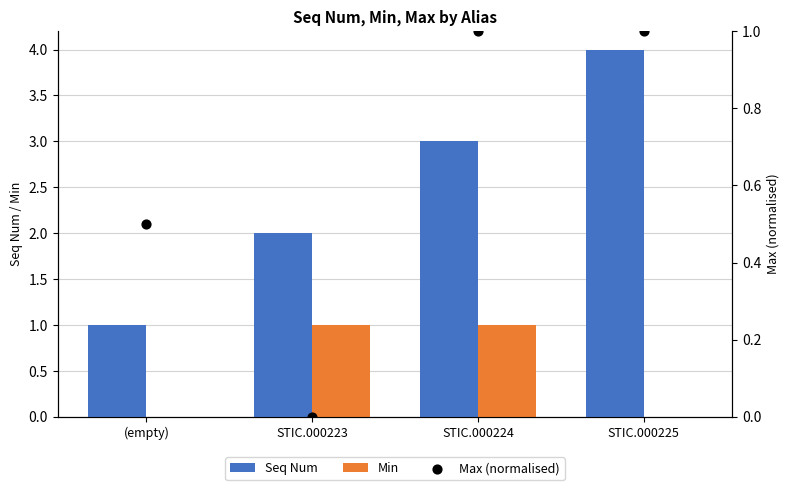

Which series reaches the minimum Y coordinate?

Min